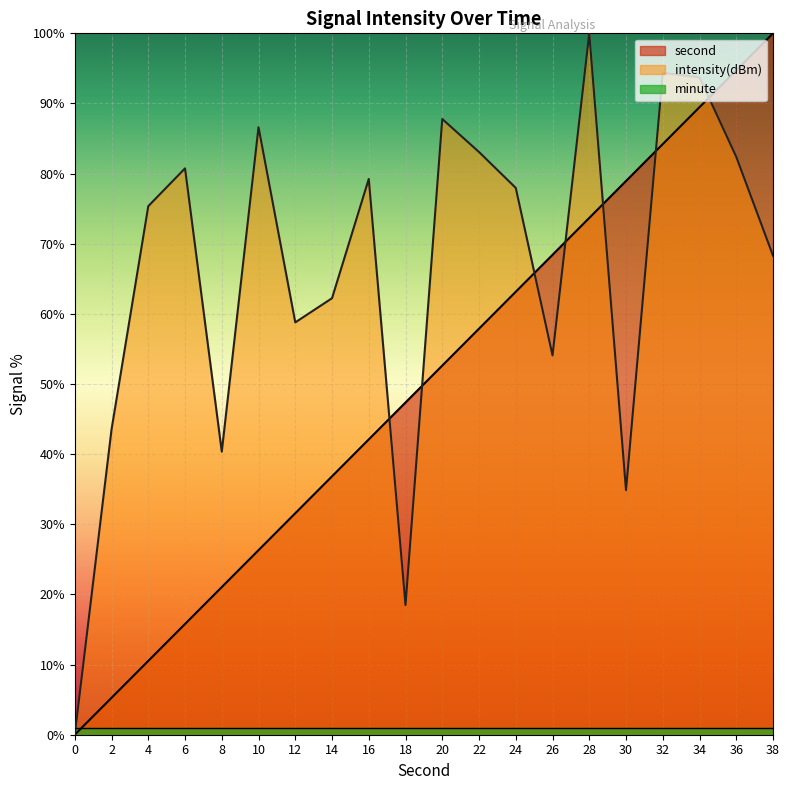

What is the total value across all series at 34?

184.2